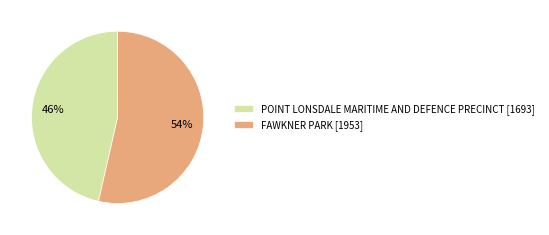

To the nearest percent, what percentage of the pie is POINT LONSDALE MARITIME AND DEFENCE PRECINCT?

46%